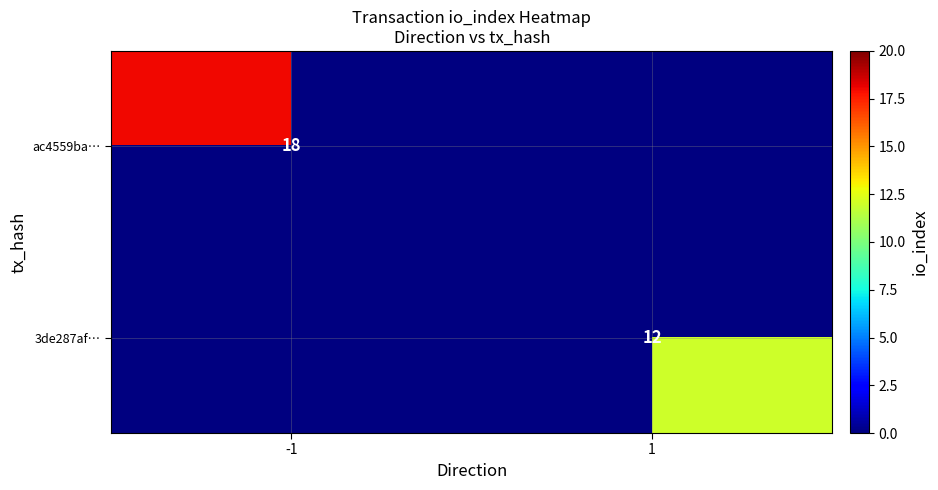

The ac4559ba… series shows 18 at -1. True or false?

True